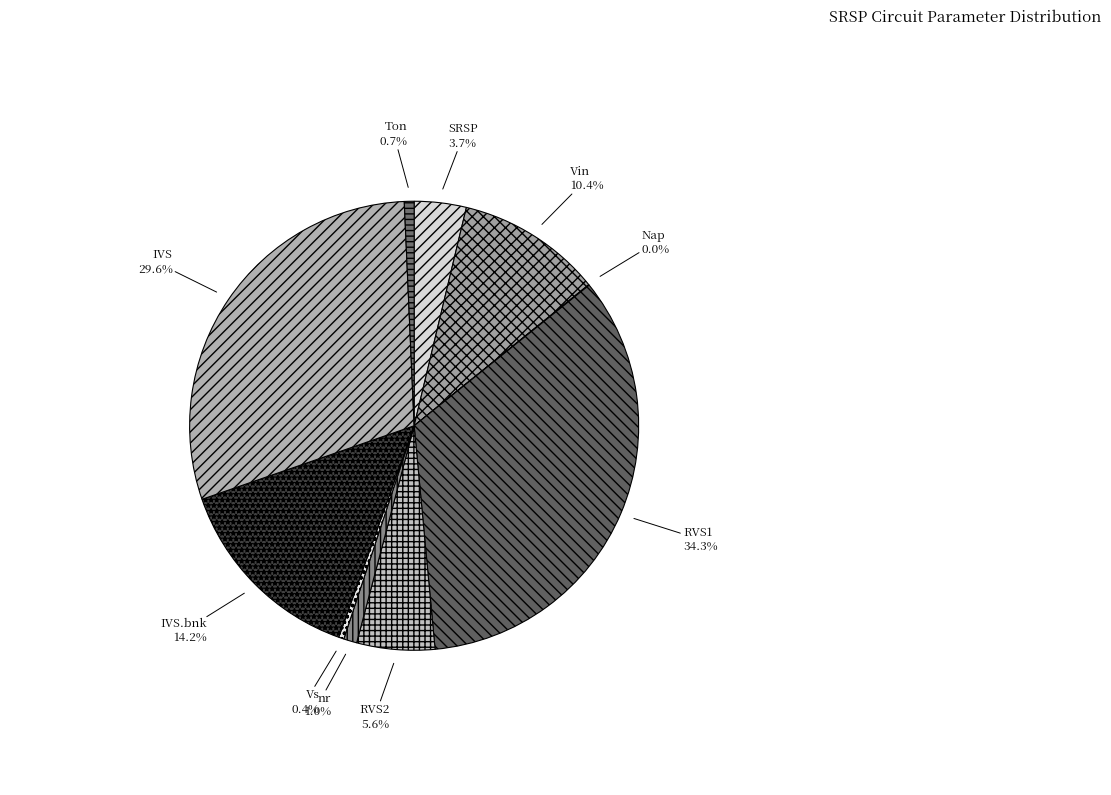

Is it true that SRSP is 4% of the pie?

True